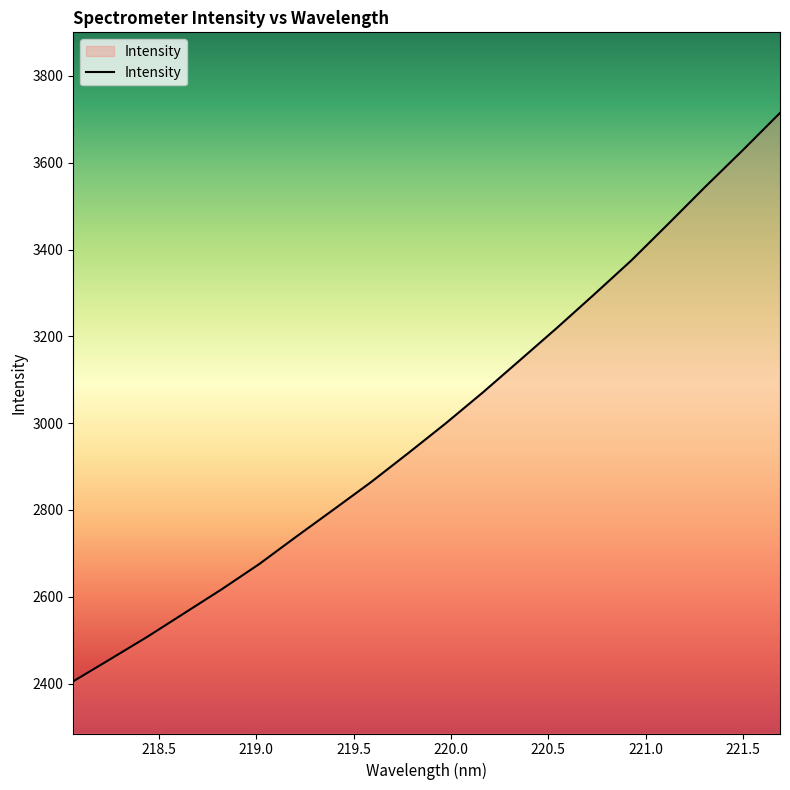

What is the maximum value shown in the chart?

3714.8